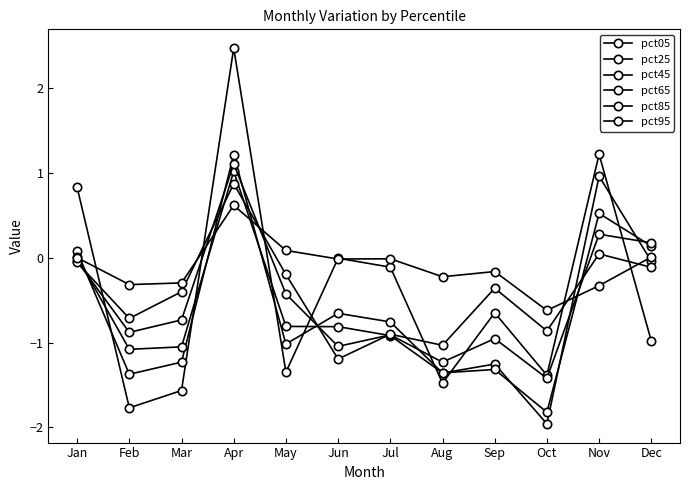

How many lines are shown in the chart?

6